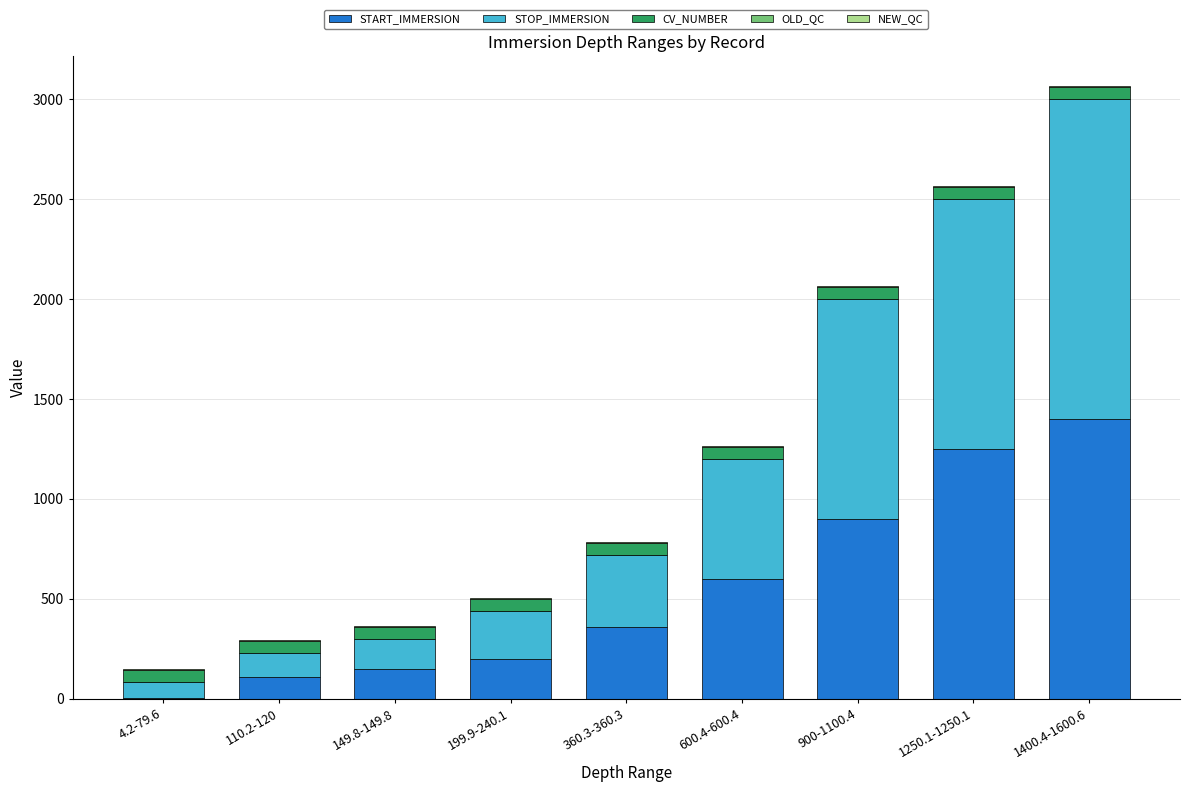

At which label is START_IMMERSION closest to 702?

600.4-600.4